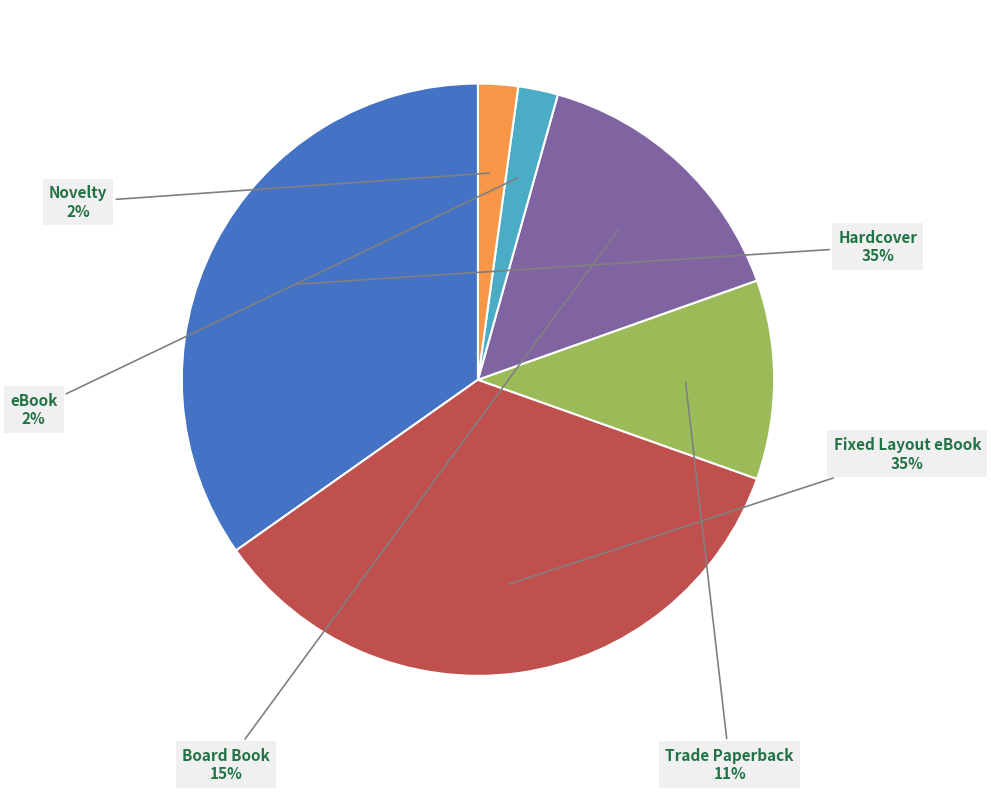

To the nearest percent, what is the average slice percentage?

17%